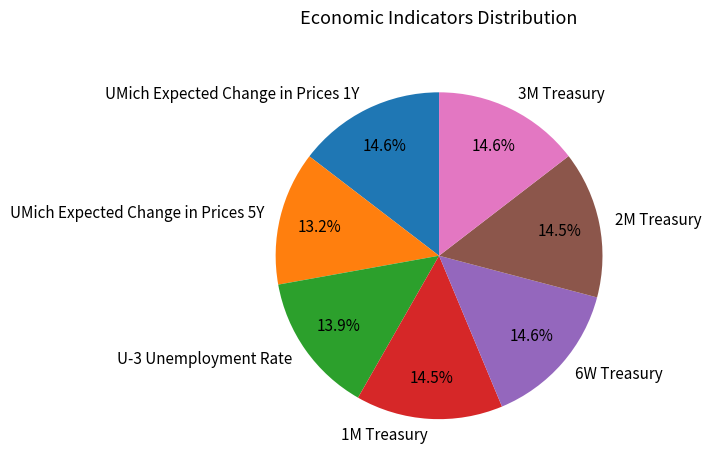

How much of the chart is everything except UMich Expected Change in Prices 1Y?

85.4%